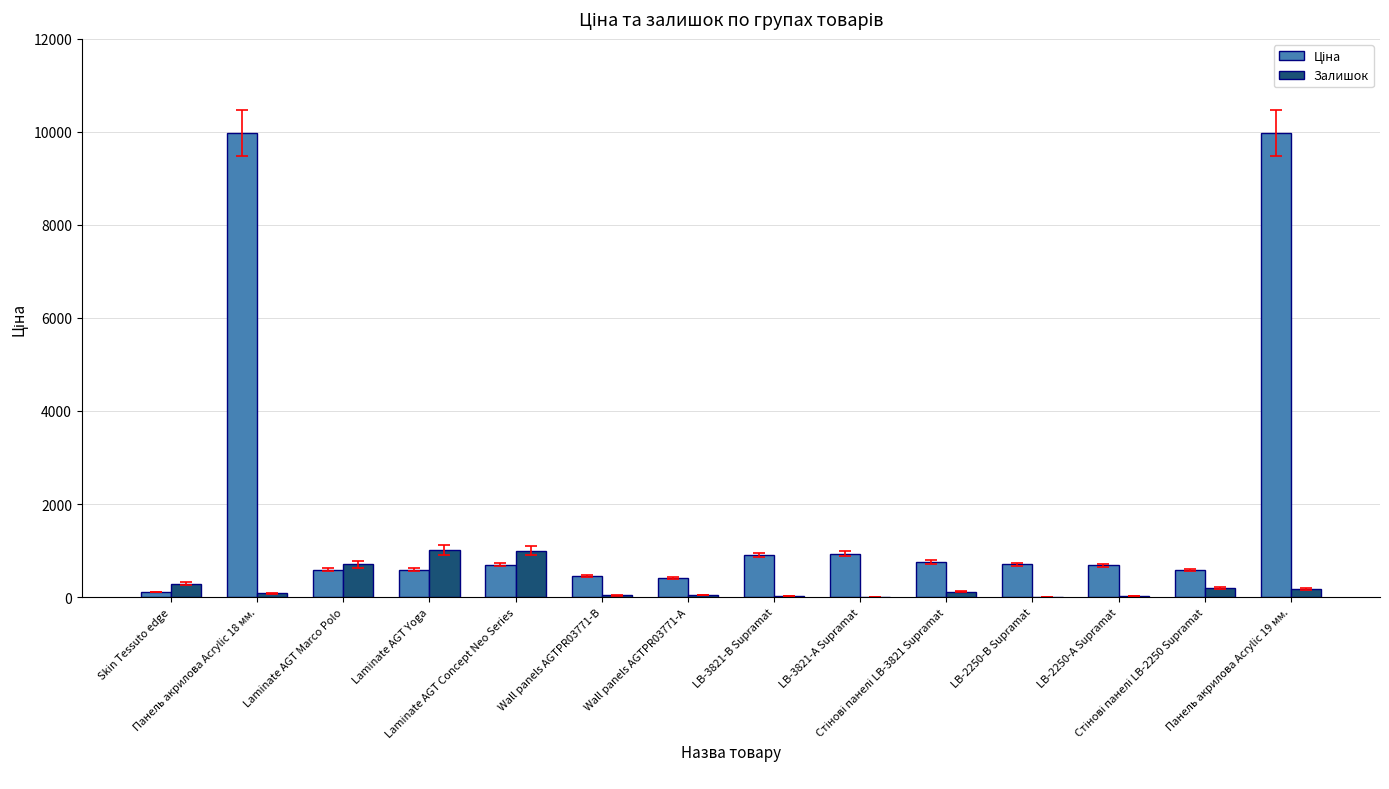

What is the highest value of the Залишок series?

1009.0